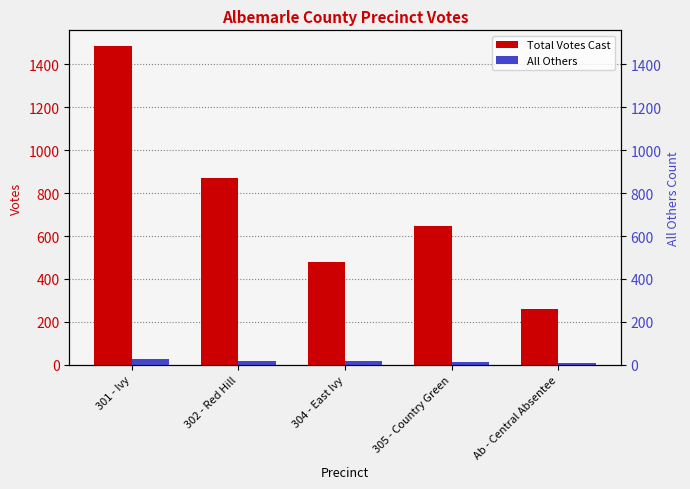

What is the label of the 2nd bar from the left?

302 - Red Hill